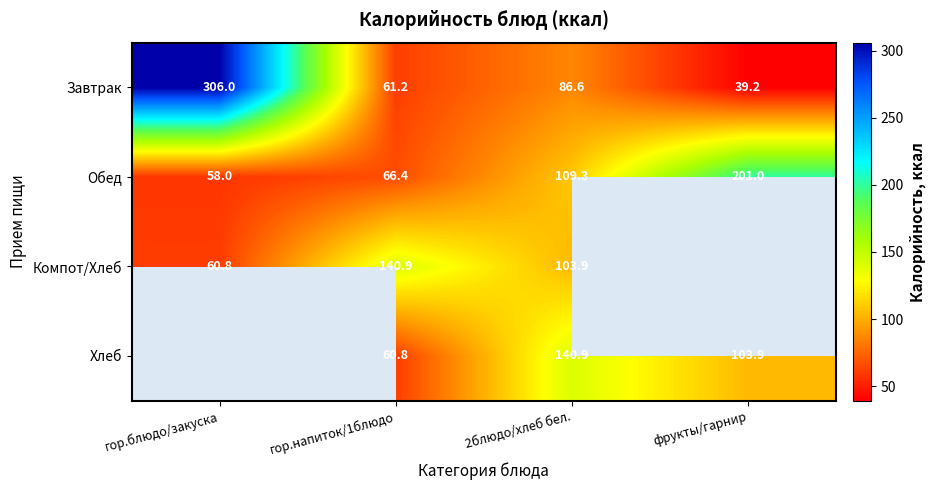

What is the spread (max minus min) of values at фрукты/гарнир?

161.8